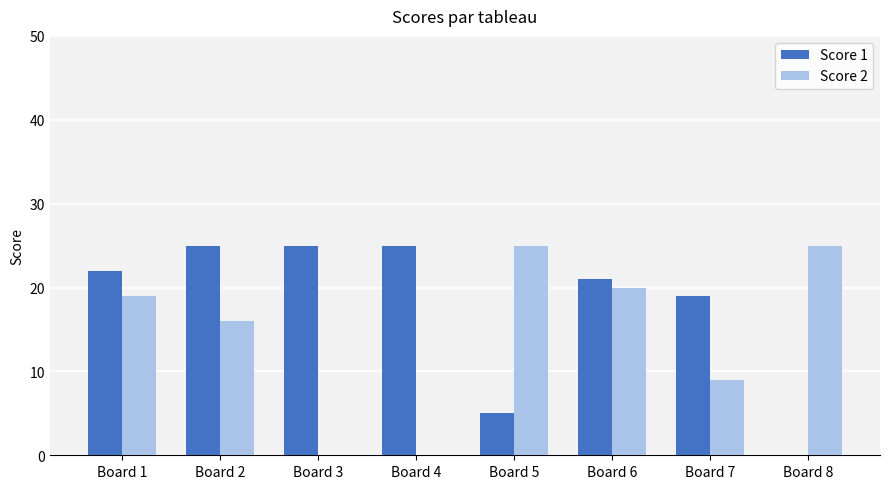

What is the sum of all Score 1 values?

142